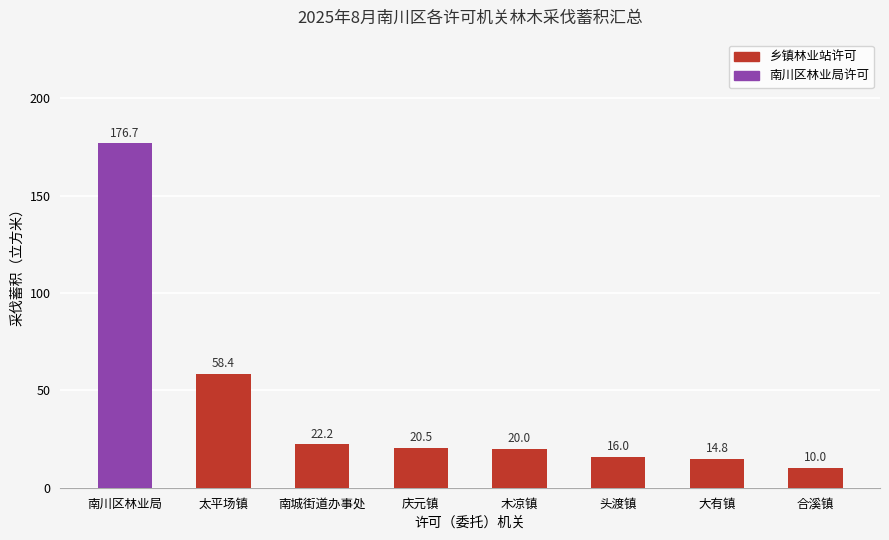

Where is the data nearest to the value 93?

太平场镇